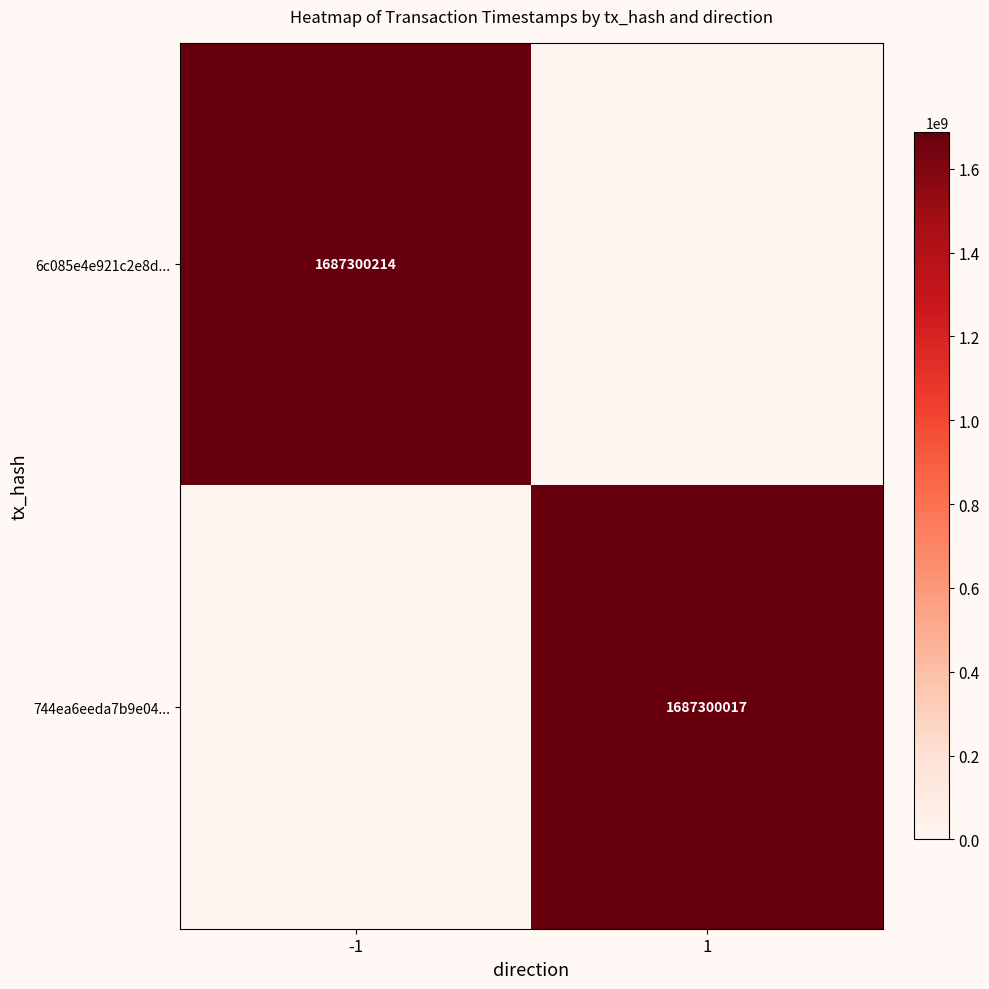

True or false: 6c085e4e921c2e8d... has a value of 1687300214 at -1.

True